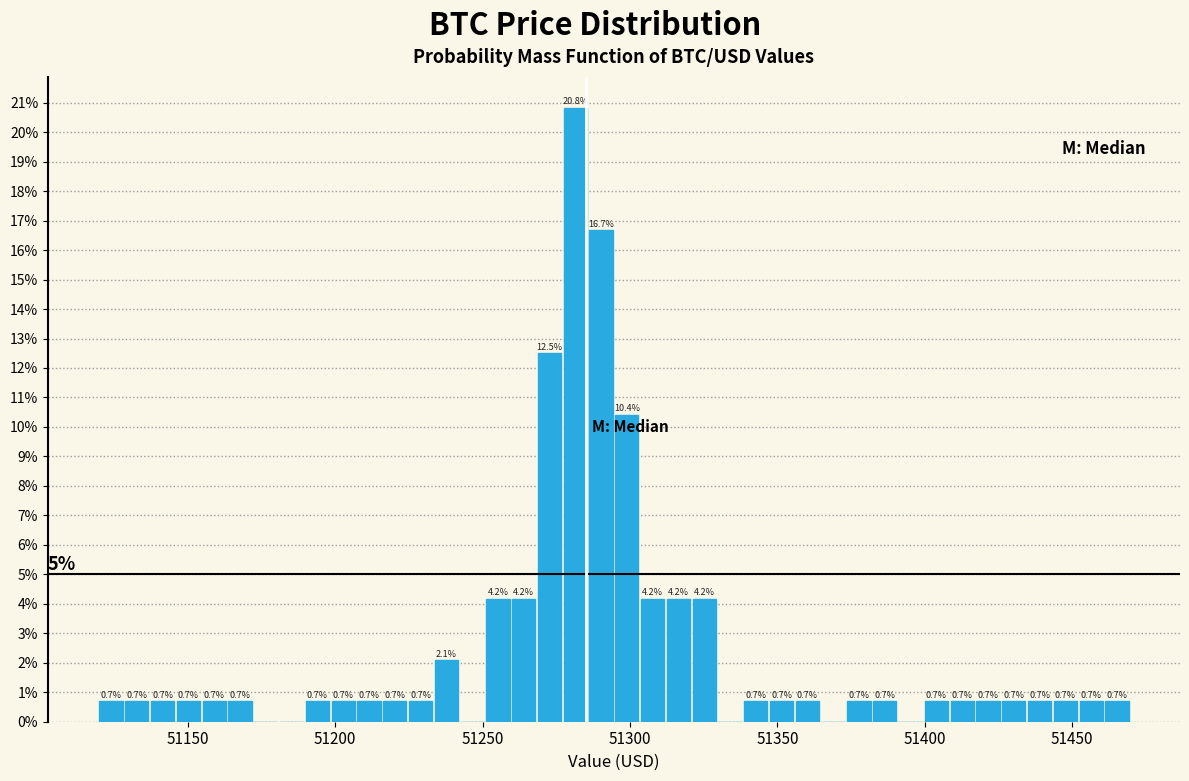

Around what value on the x-axis is the tallest bar? Give the approximate position of its centre, as read against the axis.

51280